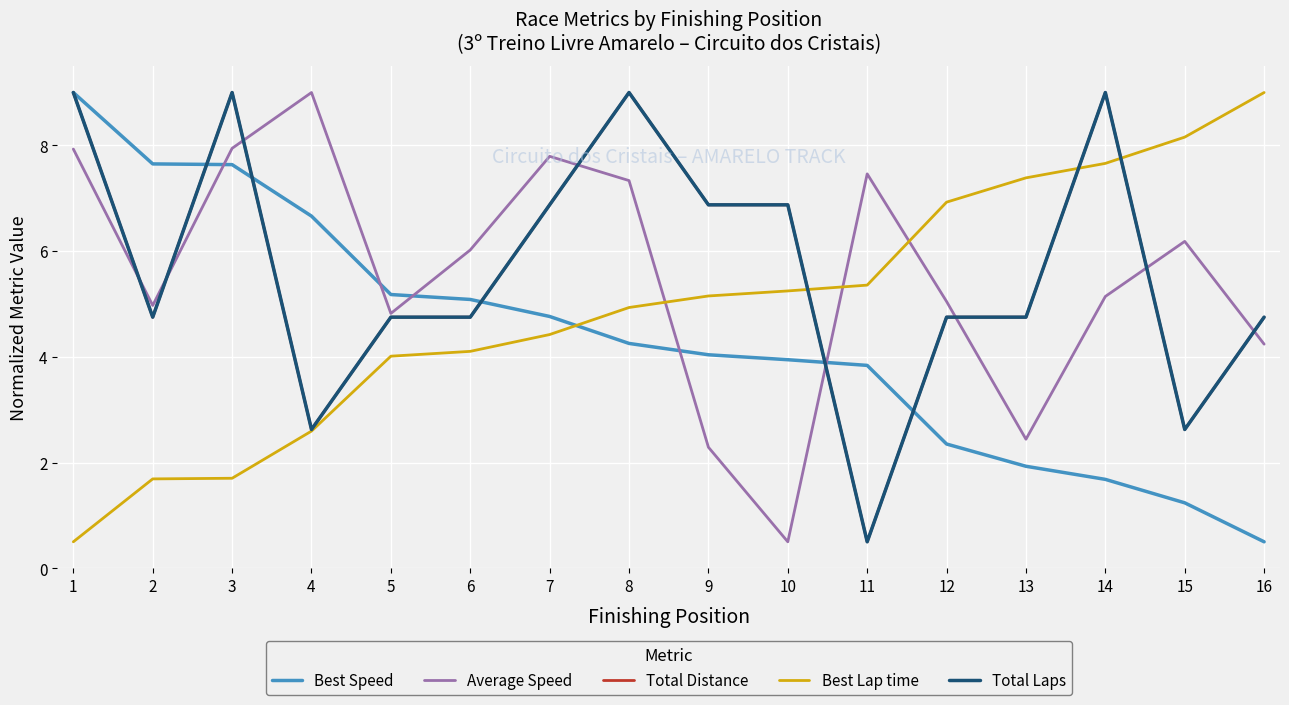

What is the minimum value for Total Distance?

0.5